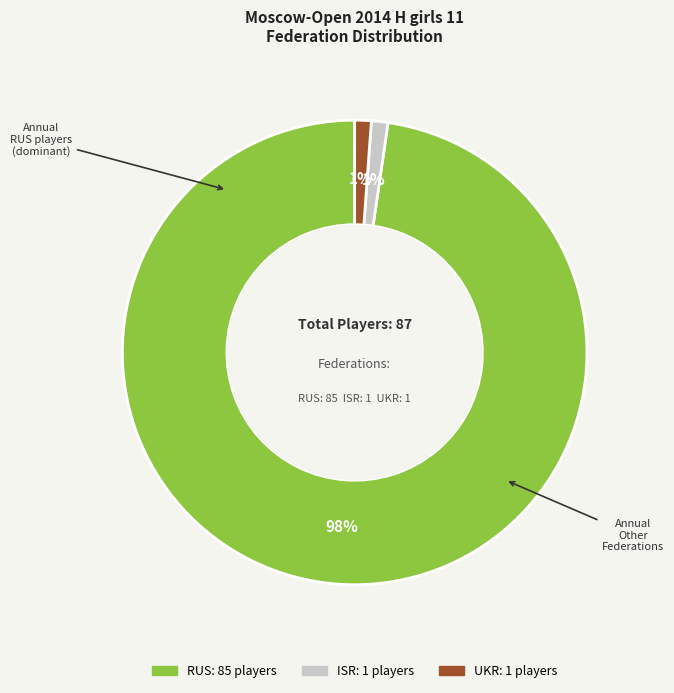

To the nearest percent, what percentage of the pie is ISR?

1%